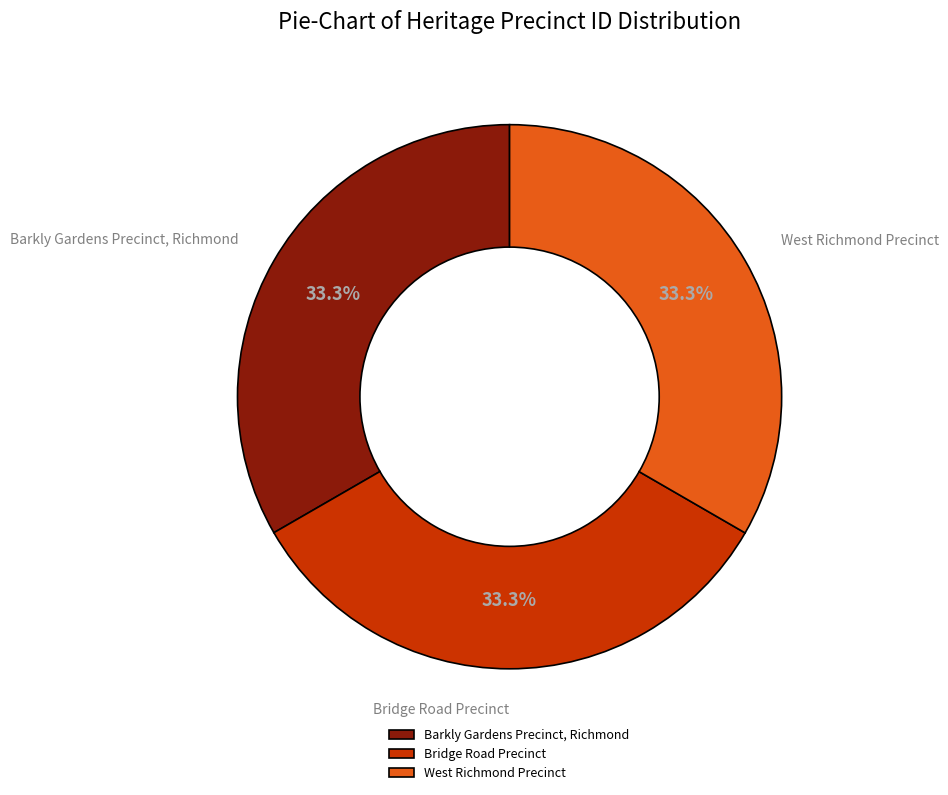

Approximately how many times larger is the value at Barkly Gardens Precinct, Richmond compared to Bridge Road Precinct?

1.0